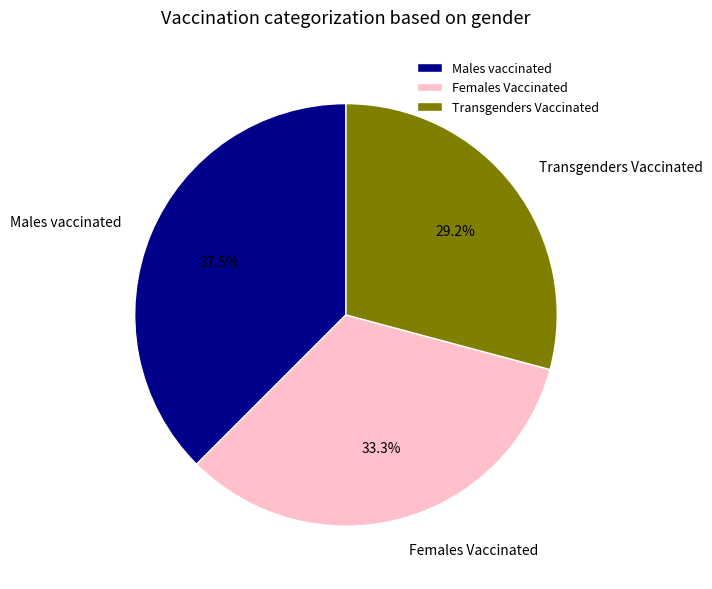

Is Males vaccinated the majority of the pie?

No